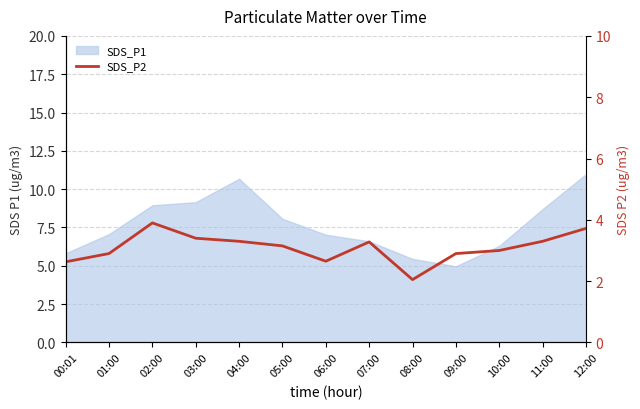

The value at 06:00 is 1.8. True or false?

False